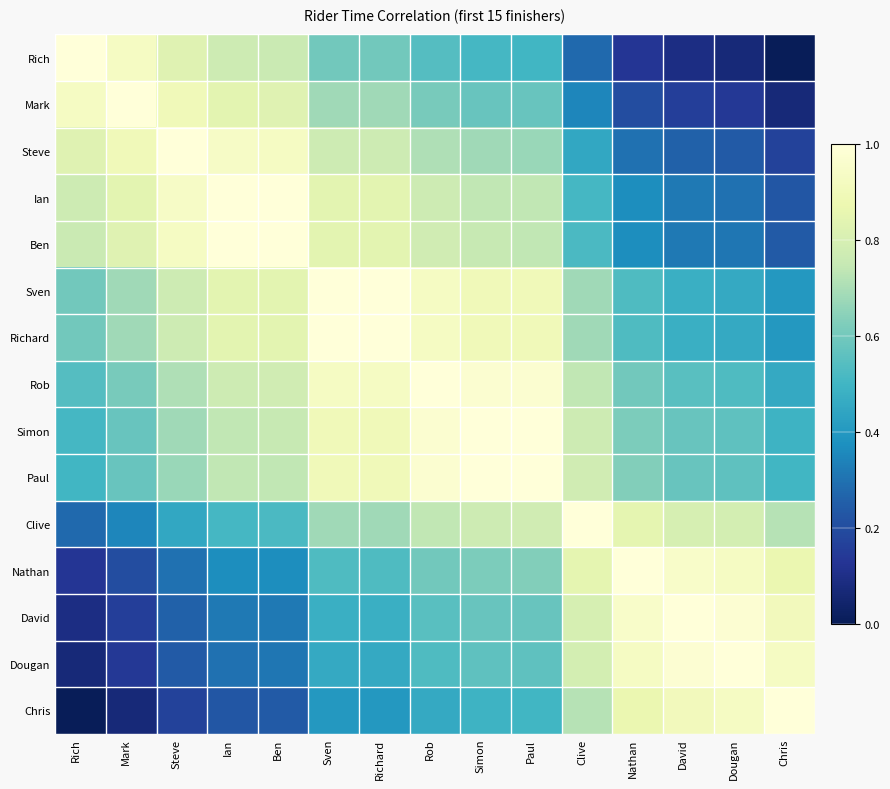

Reading right to left, list all the values displayed in this chart.

Rich: Chris=0.0	Dougan=0.1	David=0.1	Nathan=0.1	Clive=0.3	Paul=0.5	Simon=0.5	Rob=0.5	Richard=0.6	Sven=0.6	Ben=0.8	Ian=0.8	Steve=0.8	Mark=0.9	Rich=1.0
Mark: Chris=0.1	Dougan=0.1	David=0.2	Nathan=0.2	Clive=0.3	Paul=0.6	Simon=0.6	Rob=0.6	Richard=0.7	Sven=0.7	Ben=0.8	Ian=0.8	Steve=0.9	Mark=1.0	Rich=0.9
Steve: Chris=0.2	Dougan=0.2	David=0.3	Nathan=0.3	Clive=0.5	Paul=0.7	Simon=0.7	Rob=0.7	Richard=0.8	Sven=0.8	Ben=0.9	Ian=0.9	Steve=1.0	Mark=0.9	Rich=0.8
Ian: Chris=0.2	Dougan=0.3	David=0.3	Nathan=0.4	Clive=0.5	Paul=0.7	Simon=0.7	Rob=0.8	Richard=0.8	Sven=0.8	Ben=1.0	Ian=1.0	Steve=0.9	Mark=0.8	Rich=0.8
Ben: Chris=0.2	Dougan=0.3	David=0.3	Nathan=0.4	Clive=0.5	Paul=0.7	Simon=0.8	Rob=0.8	Richard=0.8	Sven=0.8	Ben=1.0	Ian=1.0	Steve=0.9	Mark=0.8	Rich=0.8
Sven: Chris=0.4	Dougan=0.5	David=0.5	Nathan=0.5	Clive=0.7	Paul=0.9	Simon=0.9	Rob=0.9	Richard=1.0	Sven=1.0	Ben=0.8	Ian=0.8	Steve=0.8	Mark=0.7	Rich=0.6
Richard: Chris=0.4	Dougan=0.5	David=0.5	Nathan=0.5	Clive=0.7	Paul=0.9	Simon=0.9	Rob=0.9	Richard=1.0	Sven=1.0	Ben=0.8	Ian=0.8	Steve=0.8	Mark=0.7	Rich=0.6
Rob: Chris=0.5	Dougan=0.5	David=0.6	Nathan=0.6	Clive=0.7	Paul=1.0	Simon=1.0	Rob=1.0	Richard=0.9	Sven=0.9	Ben=0.8	Ian=0.8	Steve=0.7	Mark=0.6	Rich=0.5
Simon: Chris=0.5	Dougan=0.6	David=0.6	Nathan=0.6	Clive=0.8	Paul=1.0	Simon=1.0	Rob=1.0	Richard=0.9	Sven=0.9	Ben=0.8	Ian=0.7	Steve=0.7	Mark=0.6	Rich=0.5
Paul: Chris=0.5	Dougan=0.6	David=0.6	Nathan=0.6	Clive=0.8	Paul=1.0	Simon=1.0	Rob=1.0	Richard=0.9	Sven=0.9	Ben=0.7	Ian=0.7	Steve=0.7	Mark=0.6	Rich=0.5
Clive: Chris=0.7	Dougan=0.8	David=0.8	Nathan=0.8	Clive=1.0	Paul=0.8	Simon=0.8	Rob=0.7	Richard=0.7	Sven=0.7	Ben=0.5	Ian=0.5	Steve=0.5	Mark=0.3	Rich=0.3
Nathan: Chris=0.9	Dougan=0.9	David=0.9	Nathan=1.0	Clive=0.8	Paul=0.6	Simon=0.6	Rob=0.6	Richard=0.5	Sven=0.5	Ben=0.4	Ian=0.4	Steve=0.3	Mark=0.2	Rich=0.1
David: Chris=0.9	Dougan=1.0	David=1.0	Nathan=0.9	Clive=0.8	Paul=0.6	Simon=0.6	Rob=0.6	Richard=0.5	Sven=0.5	Ben=0.3	Ian=0.3	Steve=0.3	Mark=0.2	Rich=0.1
Dougan: Chris=0.9	Dougan=1.0	David=1.0	Nathan=0.9	Clive=0.8	Paul=0.6	Simon=0.6	Rob=0.5	Richard=0.5	Sven=0.5	Ben=0.3	Ian=0.3	Steve=0.2	Mark=0.1	Rich=0.1
Chris: Chris=1.0	Dougan=0.9	David=0.9	Nathan=0.9	Clive=0.7	Paul=0.5	Simon=0.5	Rob=0.5	Richard=0.4	Sven=0.4	Ben=0.2	Ian=0.2	Steve=0.2	Mark=0.1	Rich=0.0